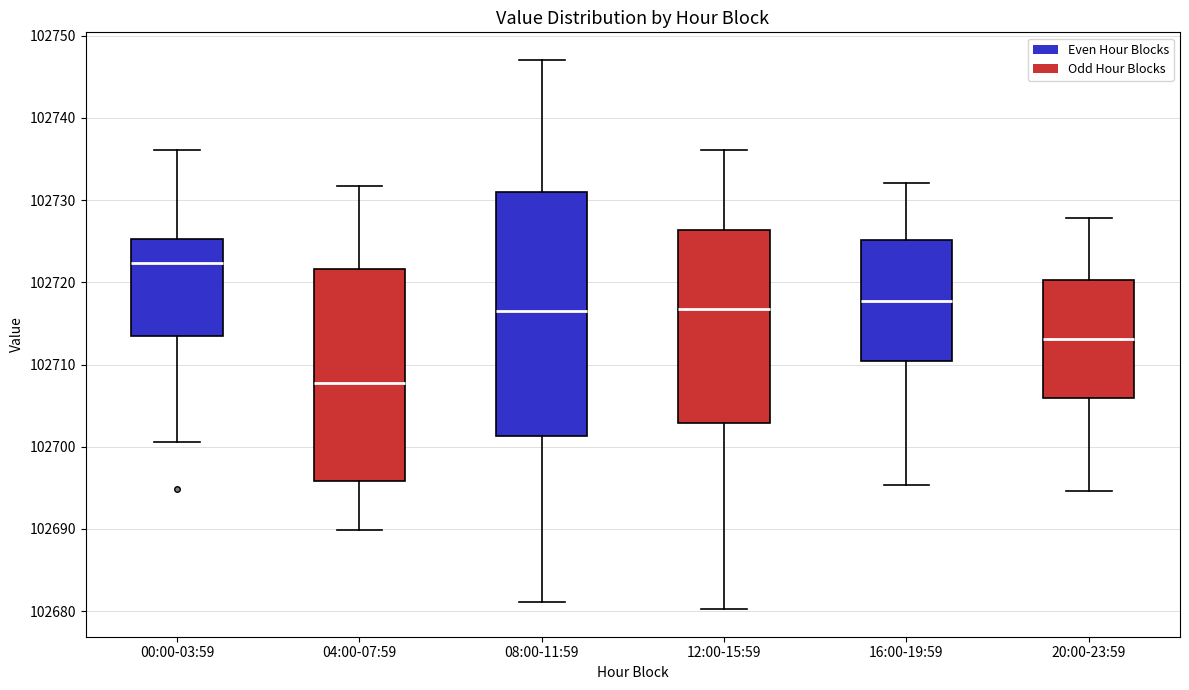

Comparing the boxes themselves (not the whiskers), which one is the tallest?

08:00-11:59